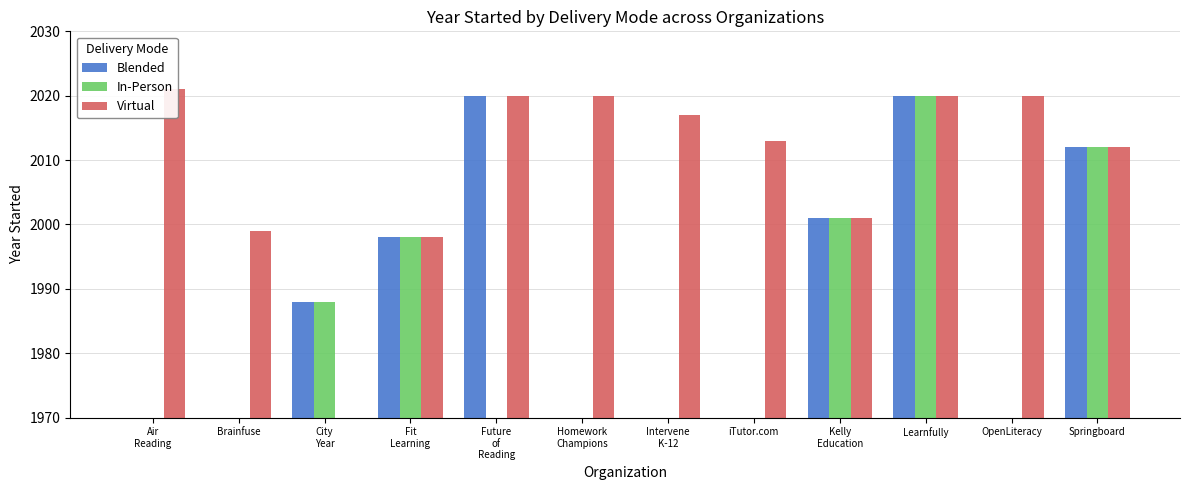

Reading right to left, list all the values displayed in this chart.

Blended: 2012	0	2020	2001	0	0	0	2020	1998	1988	0	0
In-Person: 2012	0	2020	2001	0	0	0	0	1998	1988	0	0
Virtual: 2012	2020	2020	2001	2013	2017	2020	2020	1998	0	1999	2021